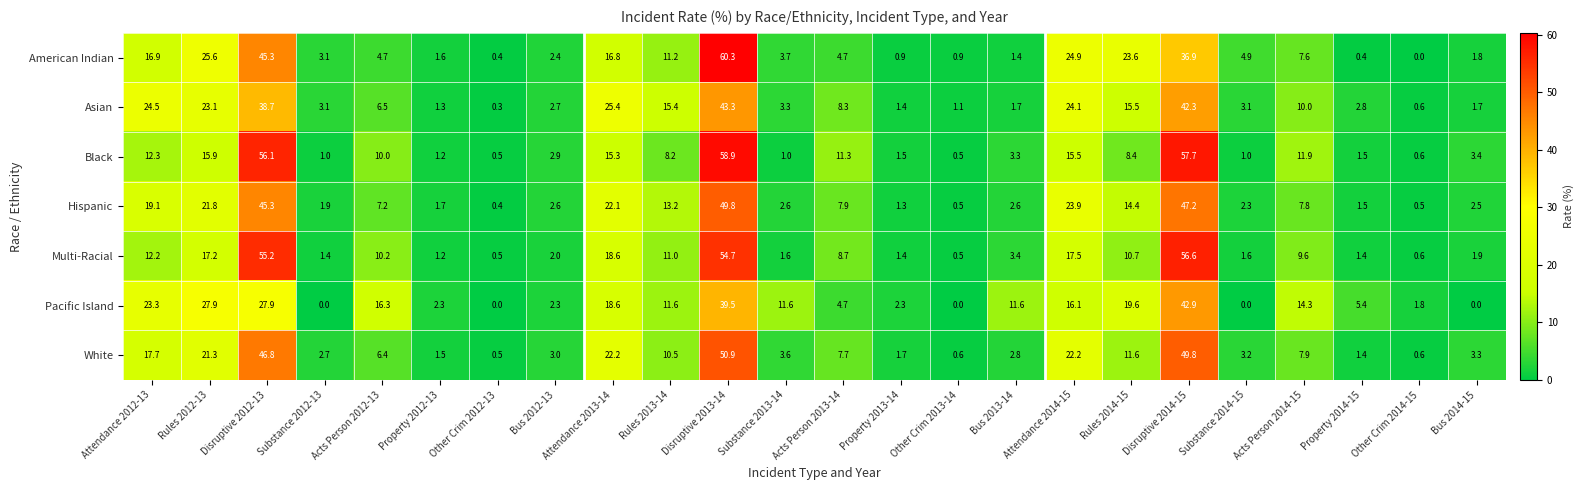

The value of Multi-Racial at Acts Person 2012-13 is 10.2. True or false?

True